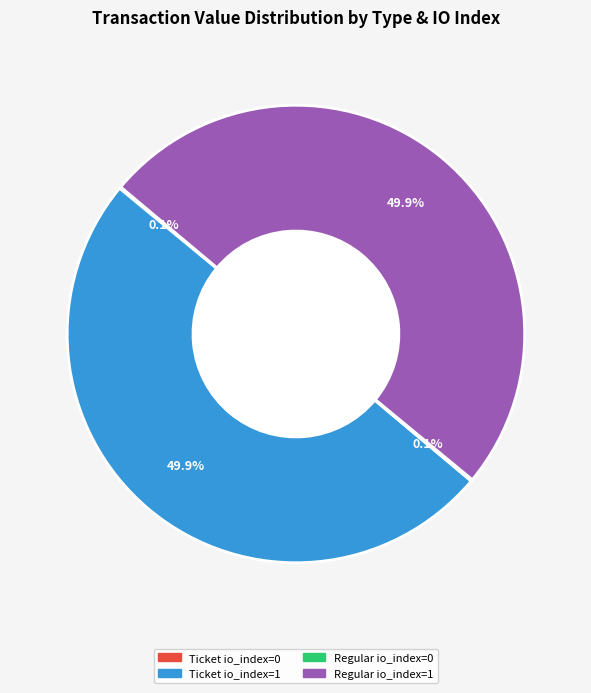

To the nearest percent, what is the average slice percentage?

25%